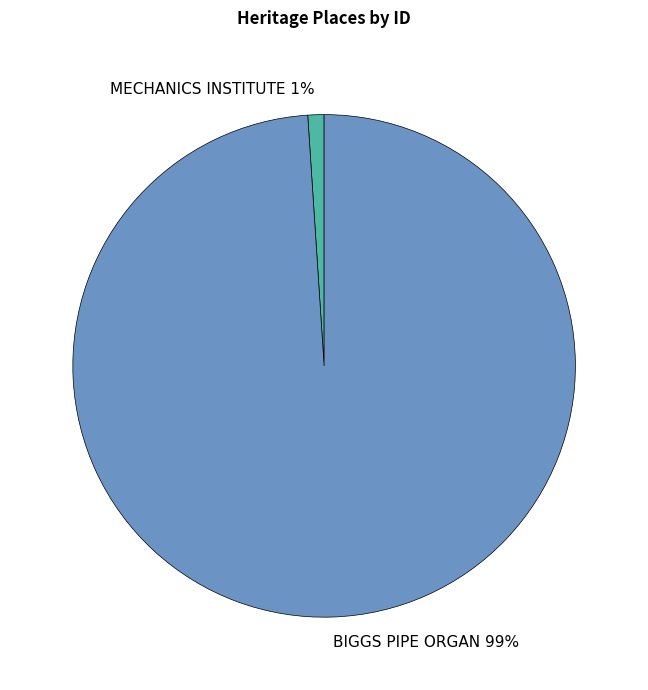

Does BIGGS PIPE ORGAN account for over 50% of the chart?

Yes